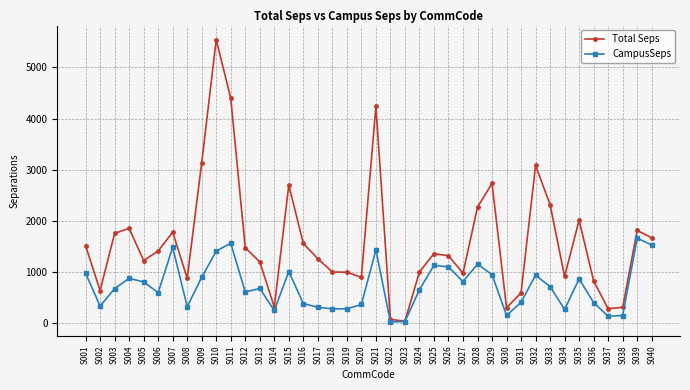

True or false: Total Seps has a value of 314.1 at S038.

True